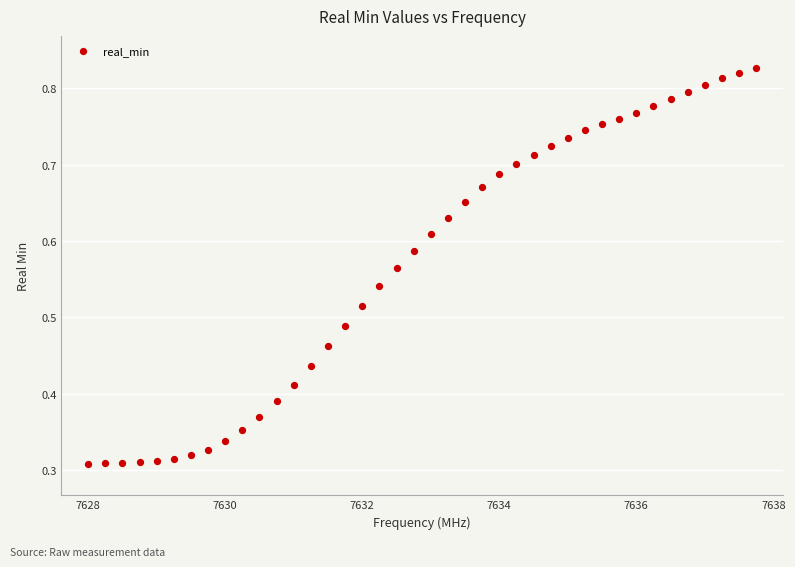

What is the range of X values (max minus min)?

9.8